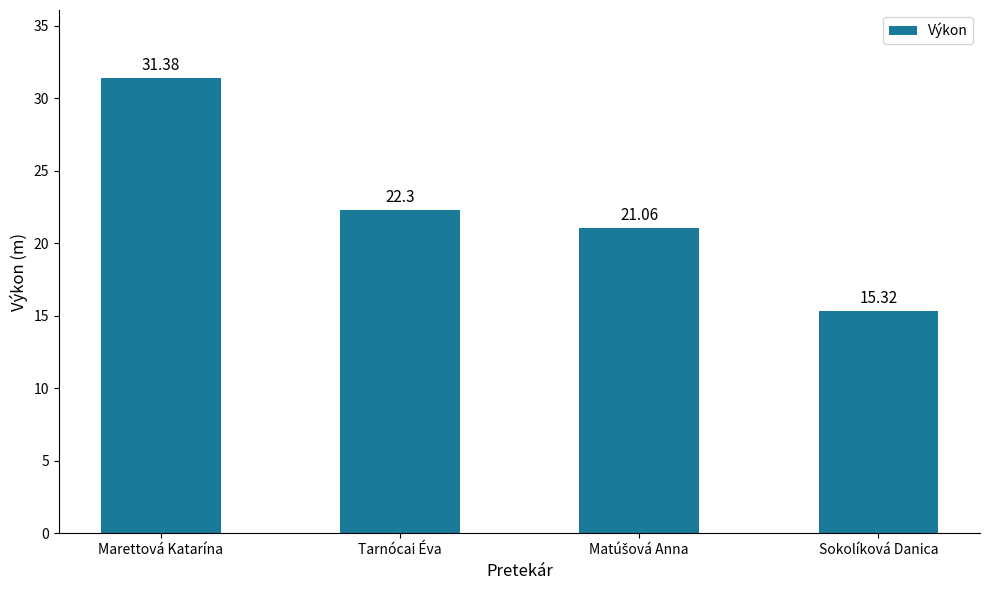

What position from the right is Tarnócai Éva?

3